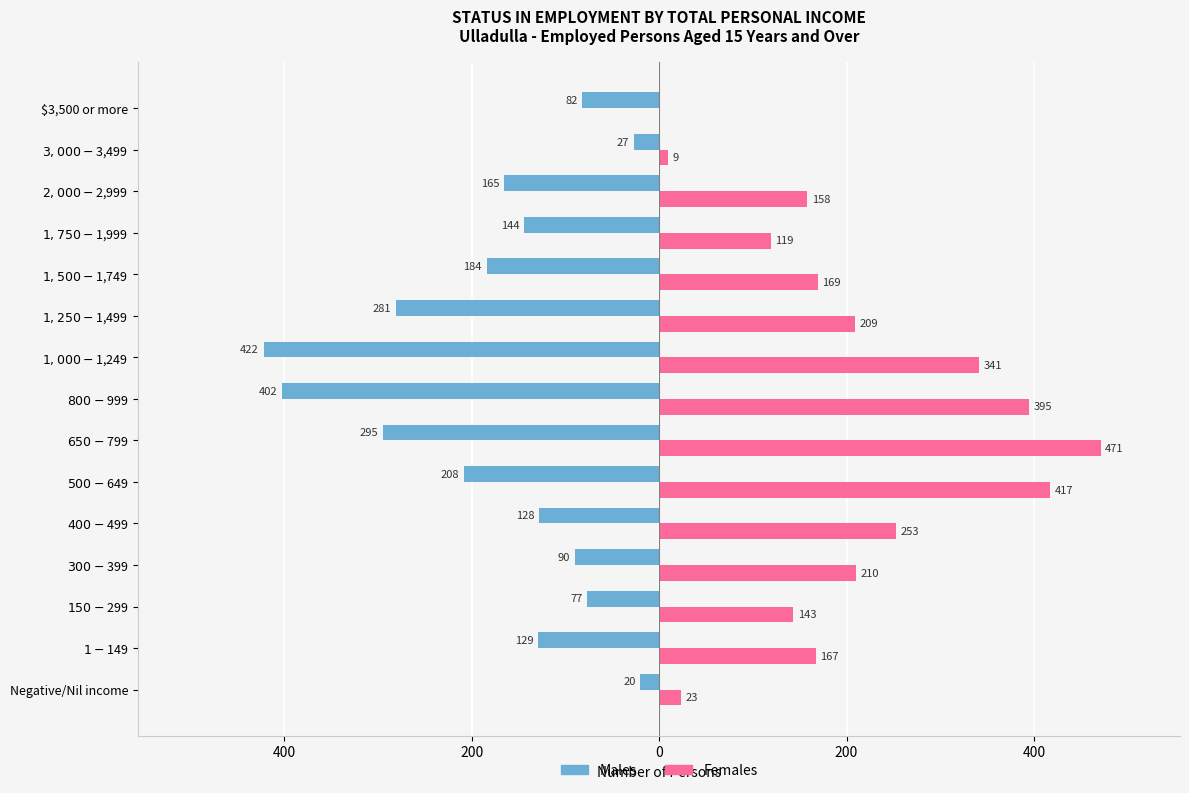

What are all the series names shown in the legend?

Males, Females